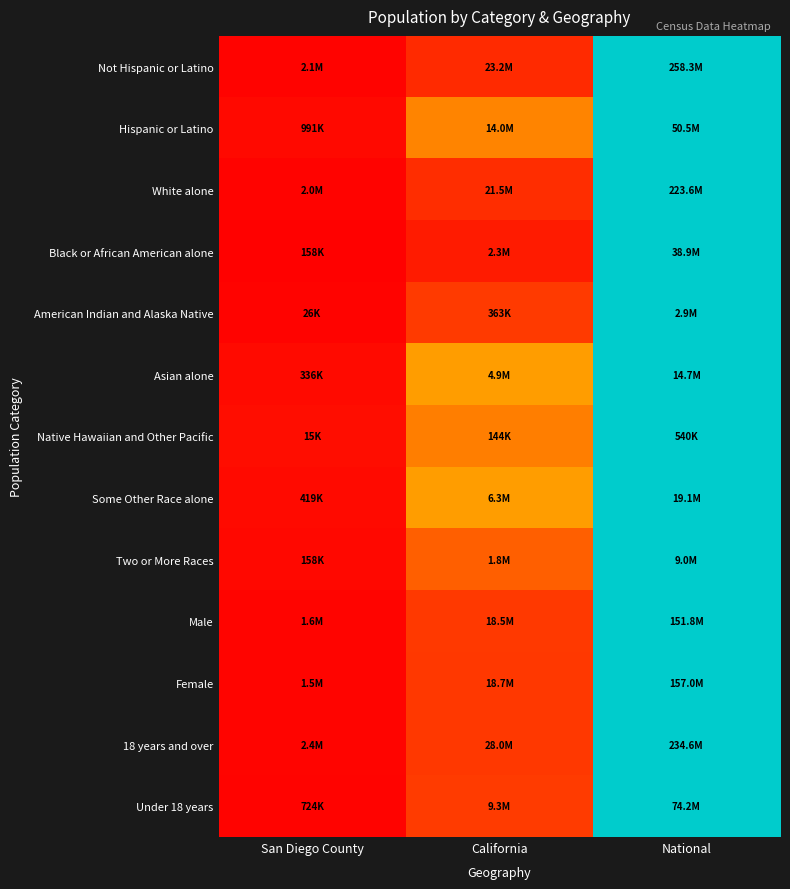

Which category has the lowest value across all series?

San Diego County